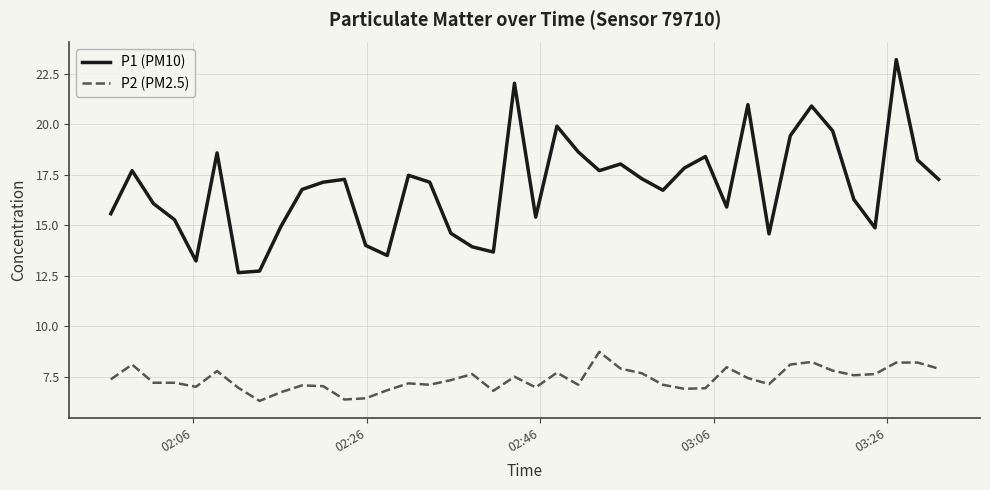

Which series has the widest spread of values?

P1 (PM10)